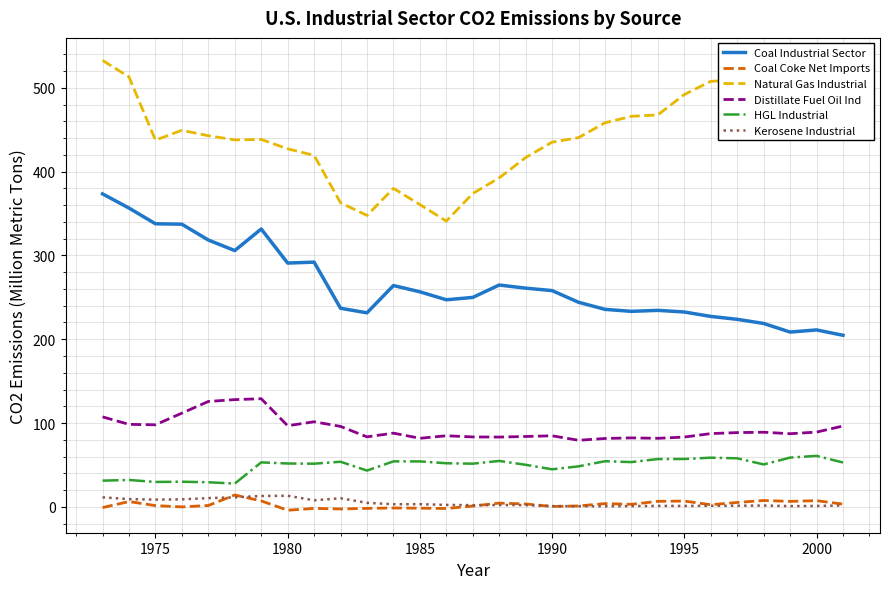

What is the maximum value shown in the chart?

532.6